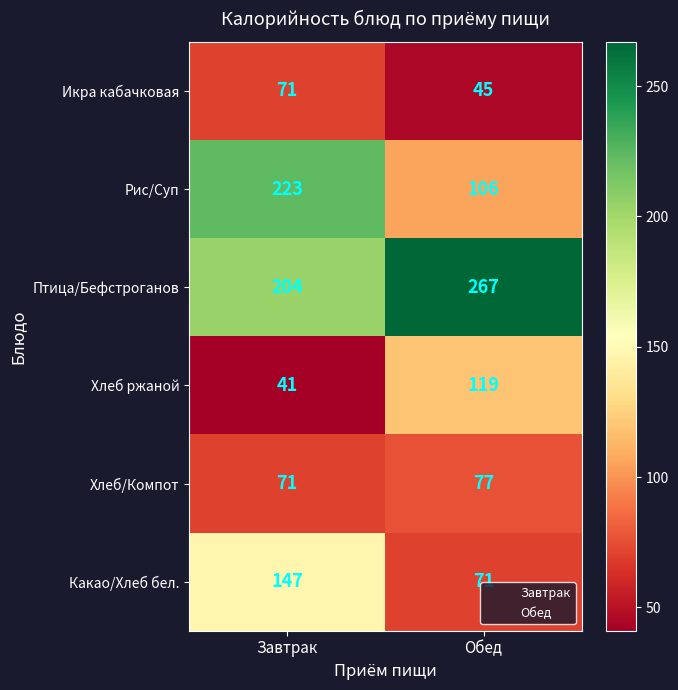

Rank the series at Обед from lowest to highest value.

Икра кабачковая, Какао/Хлеб бел., Хлеб/Компот, Рис/Суп, Хлеб ржаной, Птица/Бефстроганов